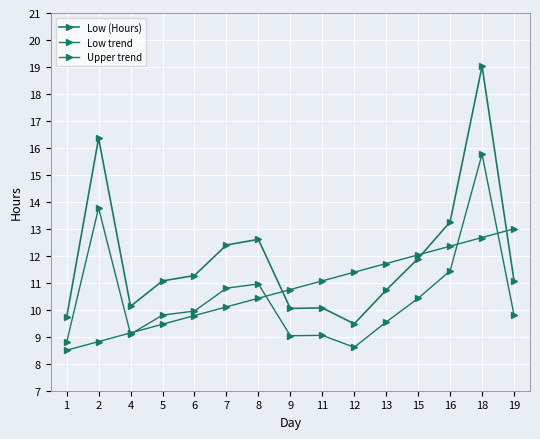

How many categories are shown in the chart?

15